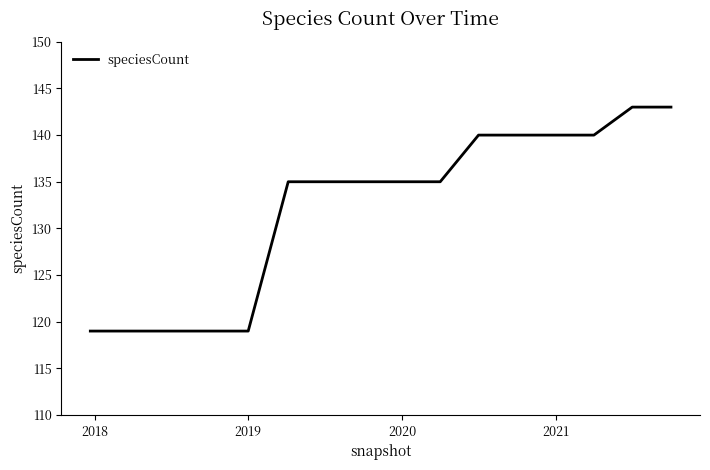

Does the chart have visible grid lines?

No